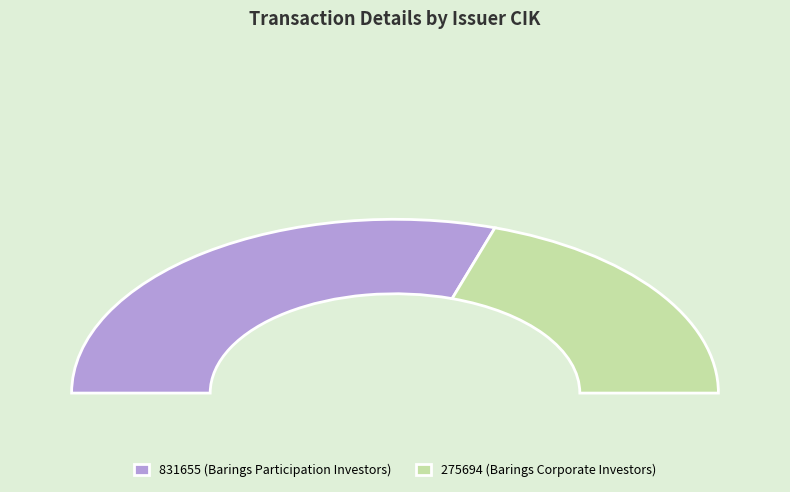

What is the largest slice in the pie chart?

831655